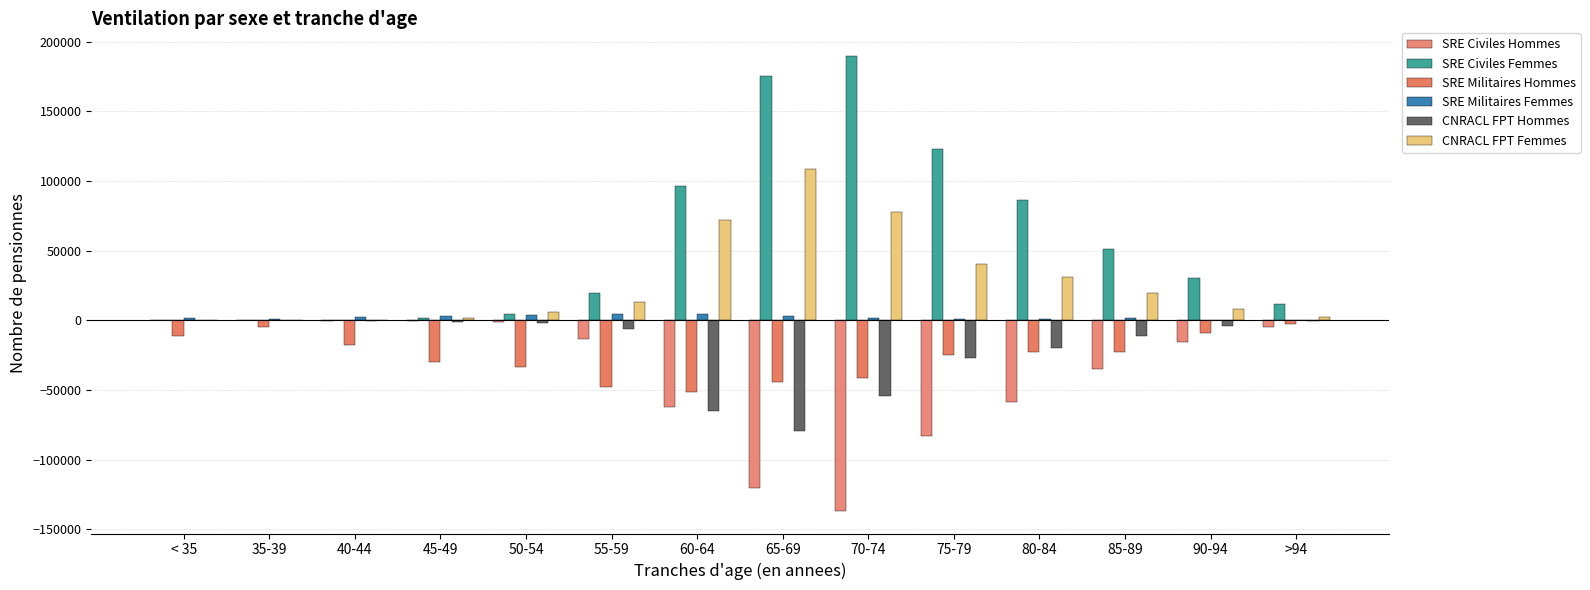

Are the bars horizontal?

No